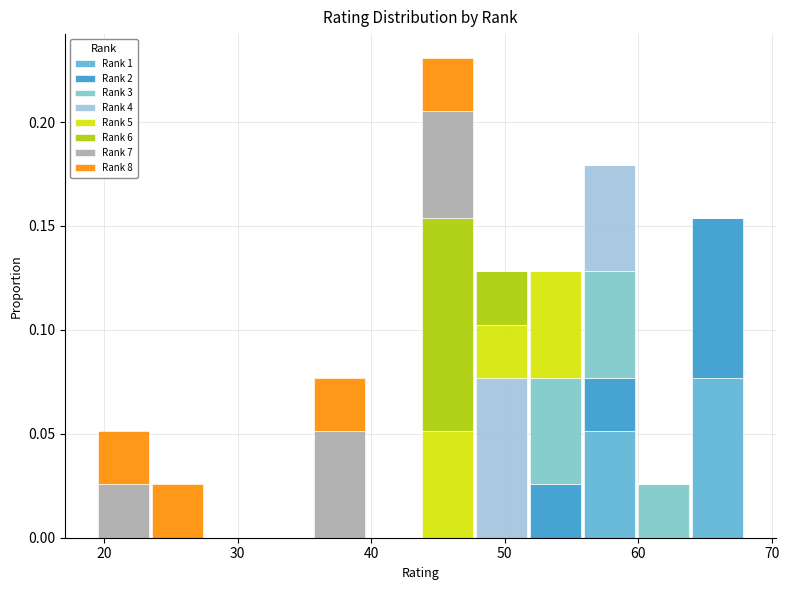

Which range on the x-axis has the tallest stacked bar (by total height)?

44 to 48